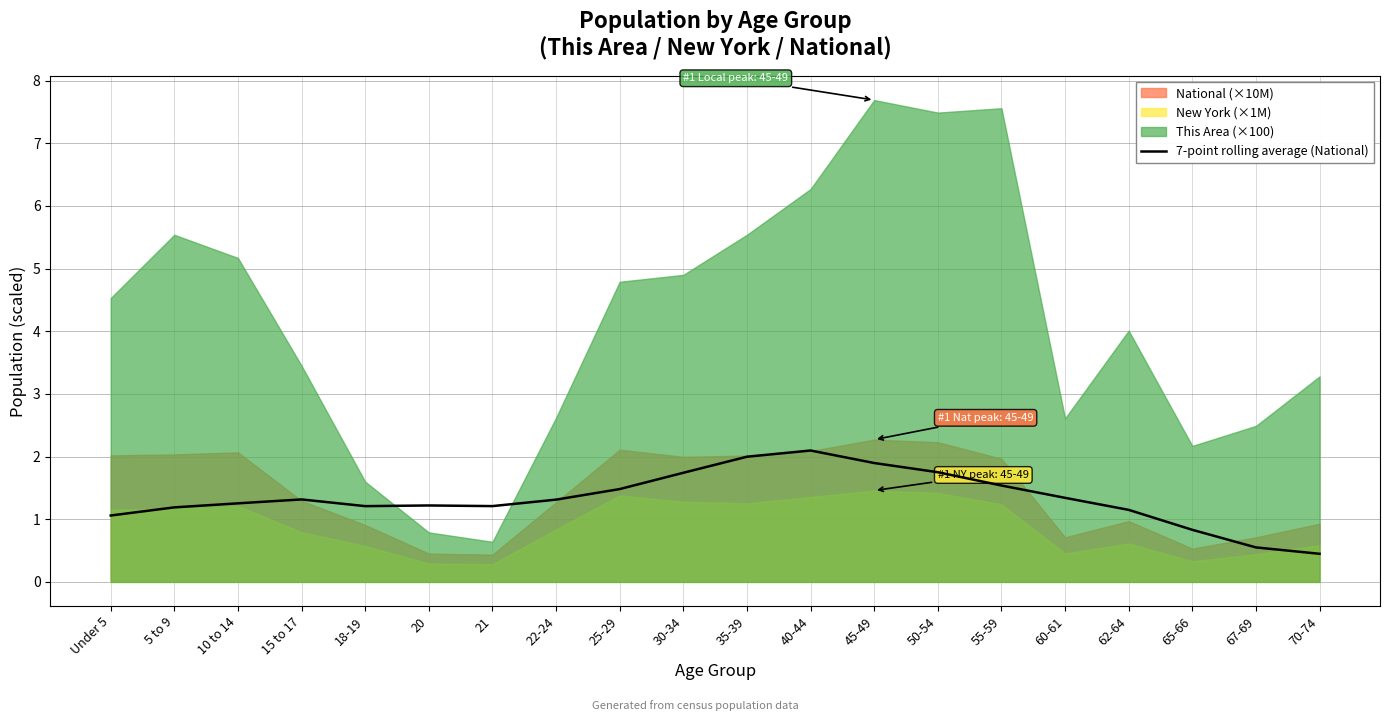

True or false: the data shows 0.4 at 50-54.

False